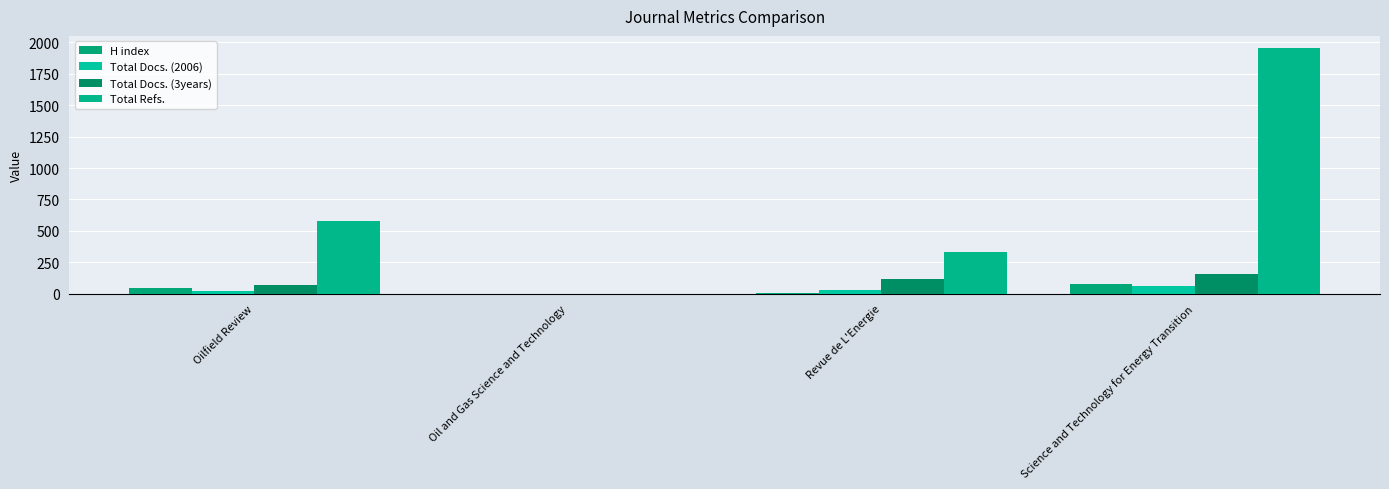

Between Oilfield Review and Oil and Gas Science and Technology, which series saw the biggest shift?

Total Refs.